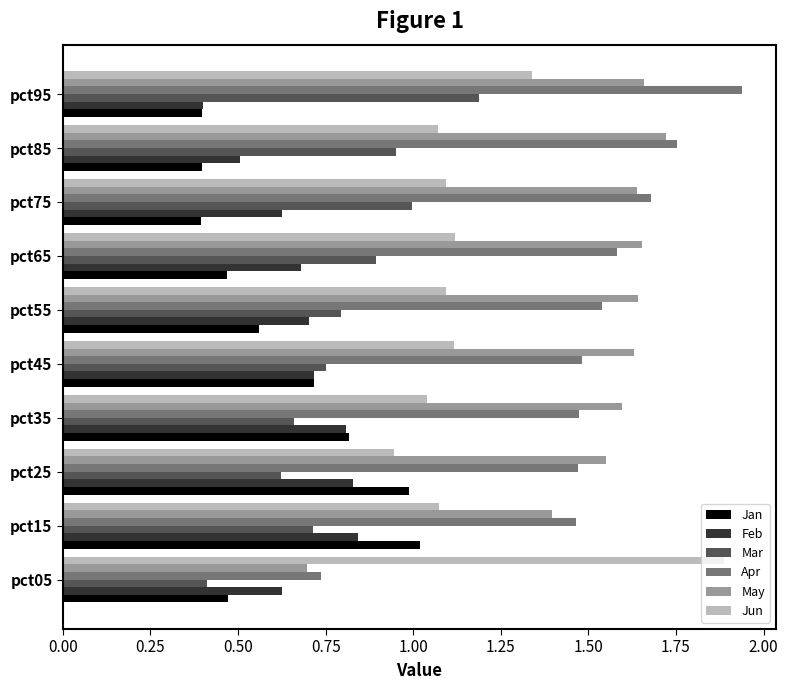

What value does the Jan series have at pct75?

0.4